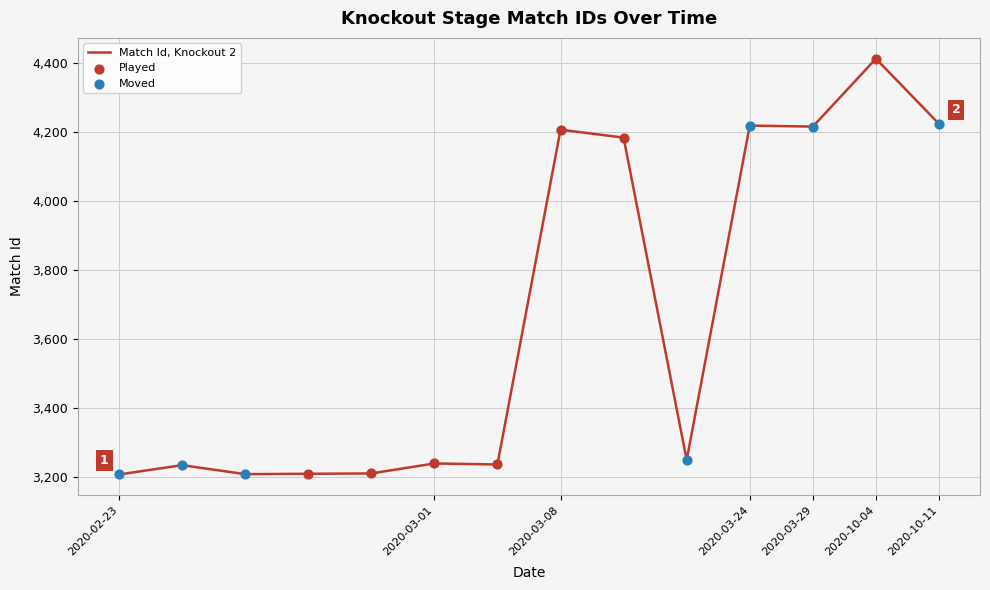

What is the difference between the maximum and minimum values?

1206